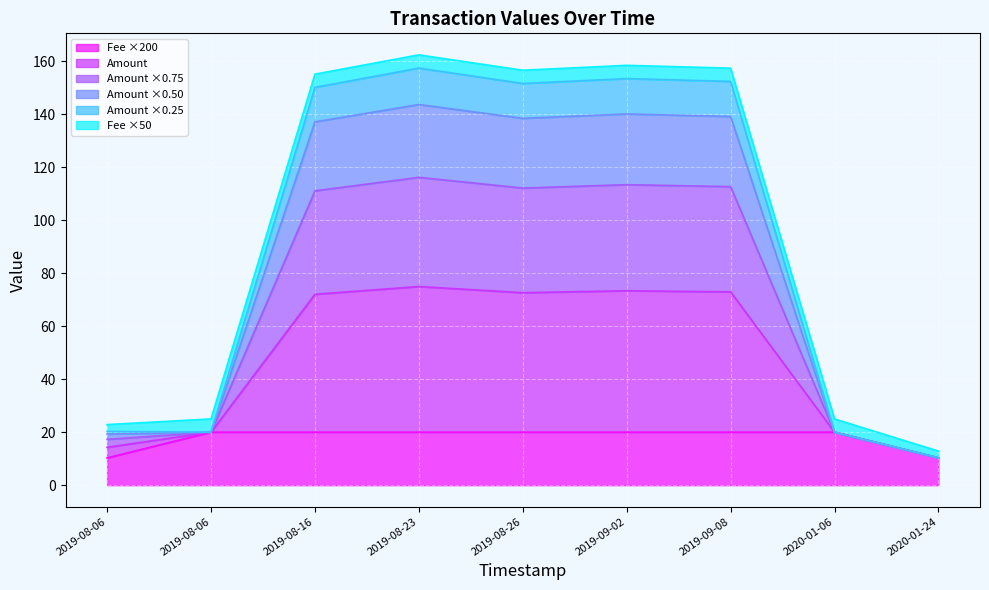

At how many categories does at least one series exceed 59?

5